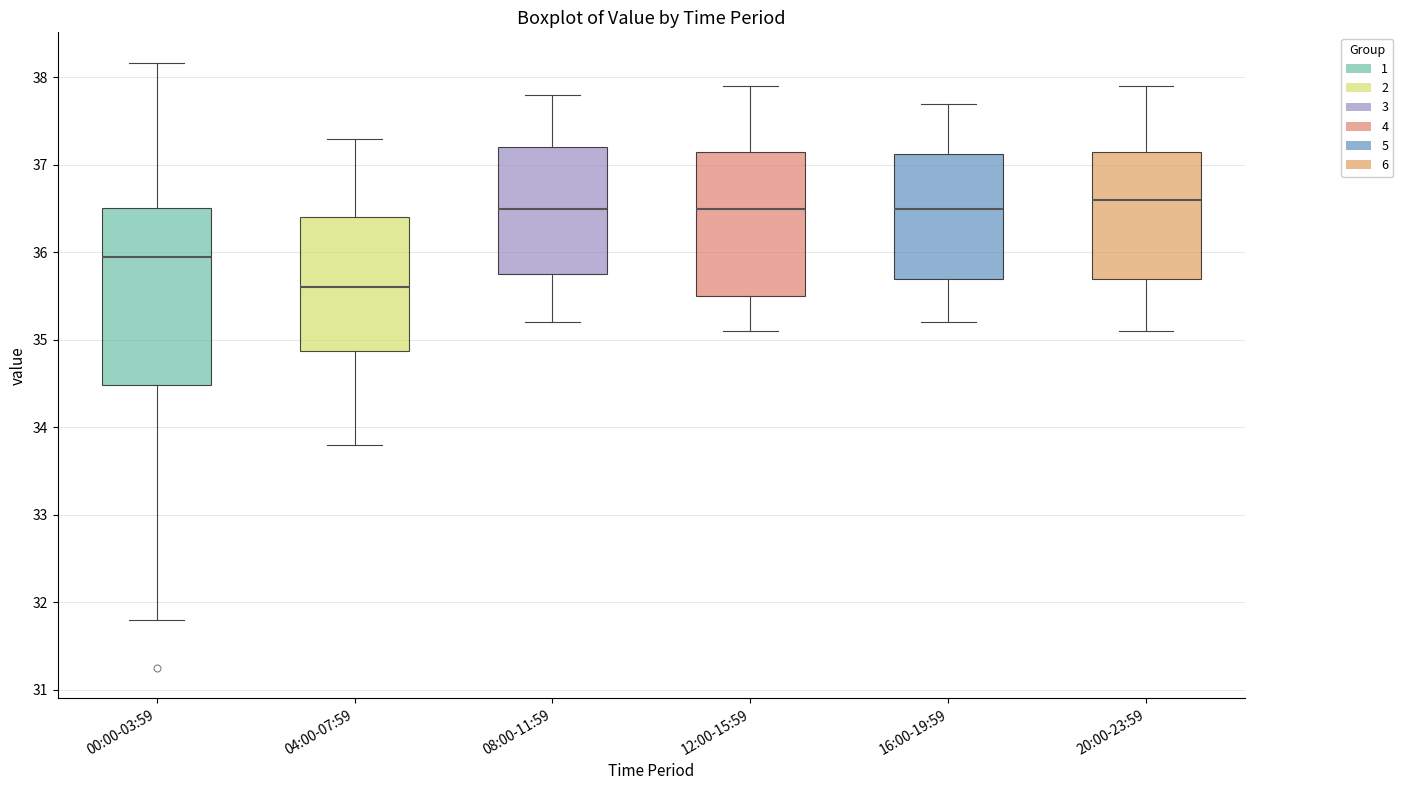

Comparing the boxes themselves (not the whiskers), which one is the tallest?

00:00-03:59